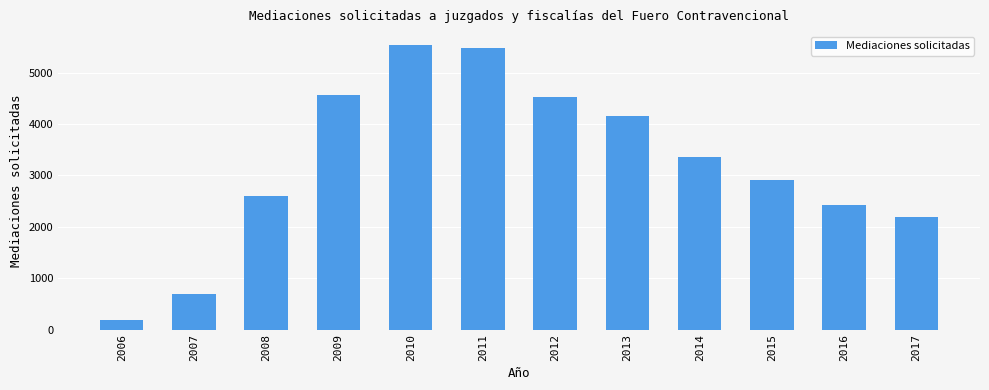

Reading right to left, what are all the values shown in this chart?

2181	2431	2903	3362	4163	4529	5474	5530	4555	2604	683	187